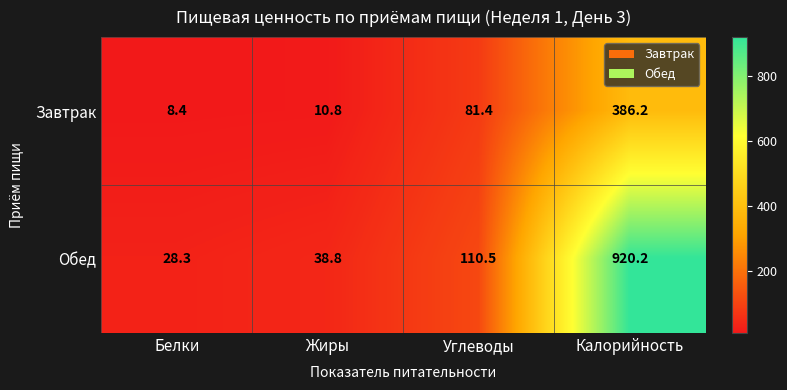

Is it true that Обед equals 38.8 at Жиры?

True